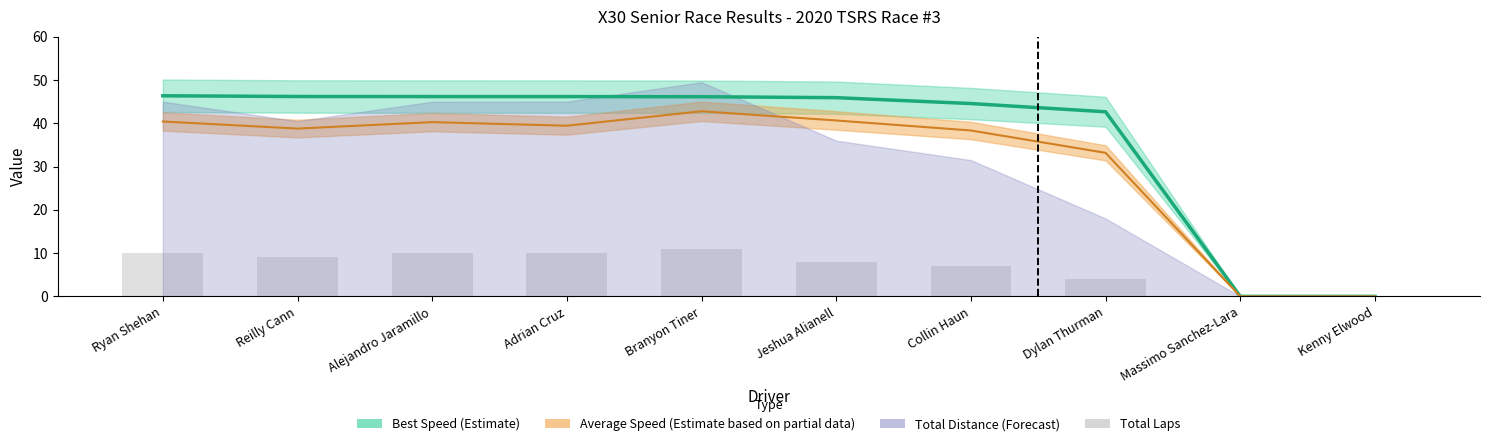

Rank the categories by value from lowest to highest.

Massimo Sanchez-Lara, Kenny Elwood, Dylan Thurman, Collin Haun, Jeshua Alianell, Reilly Cann, Ryan Shehan, Alejandro Jaramillo, Adrian Cruz, Branyon Tiner